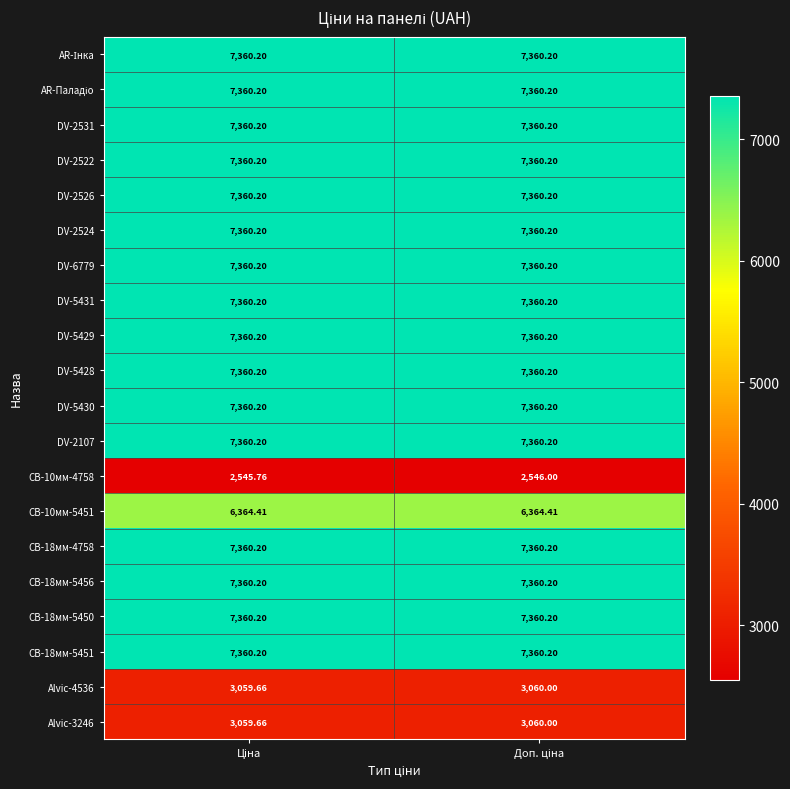

How many data points does each series have?

2